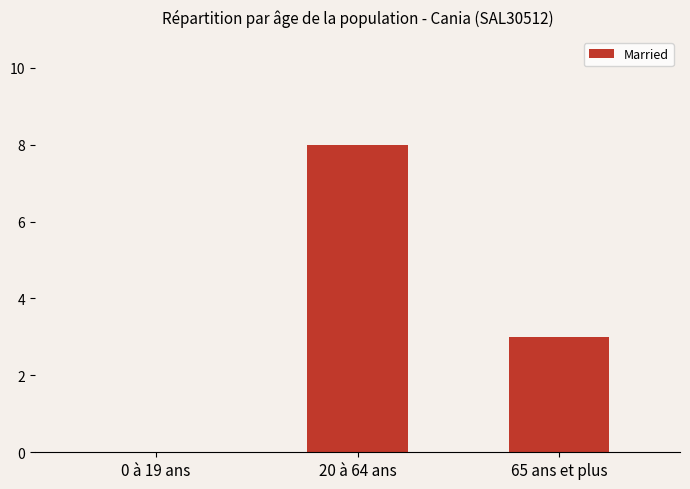

What is the sum of the values at 65 ans et plus and 20 à 64 ans?

11